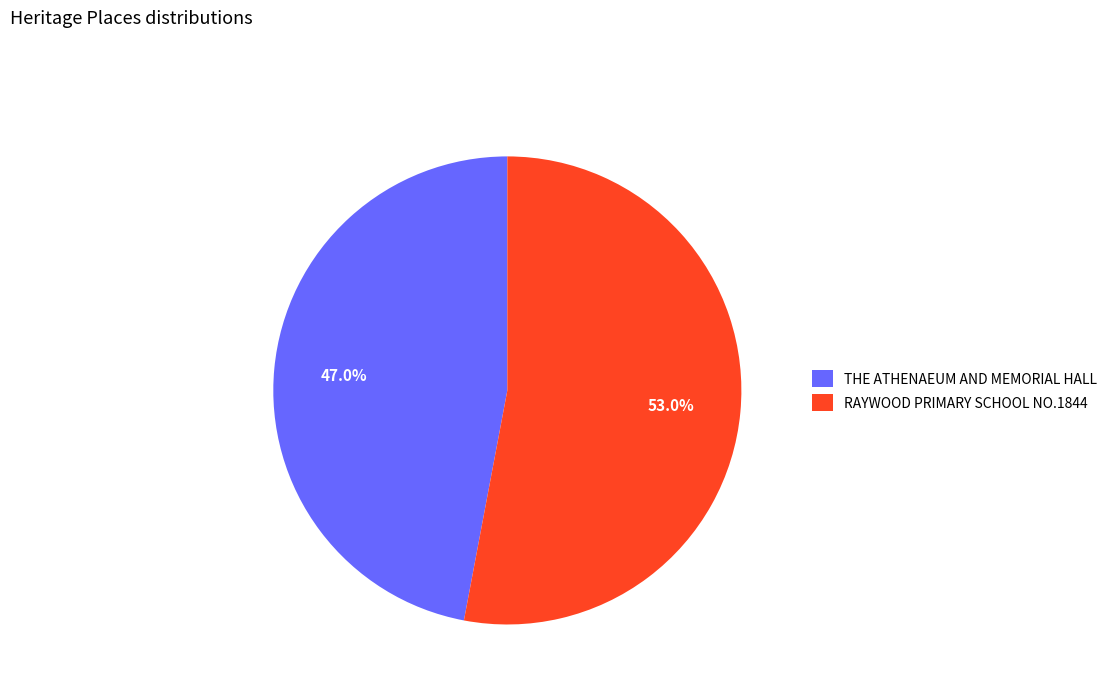

Which has a higher value, THE ATHENAEUM AND MEMORIAL HALL or RAYWOOD PRIMARY SCHOOL NO.1844?

RAYWOOD PRIMARY SCHOOL NO.1844